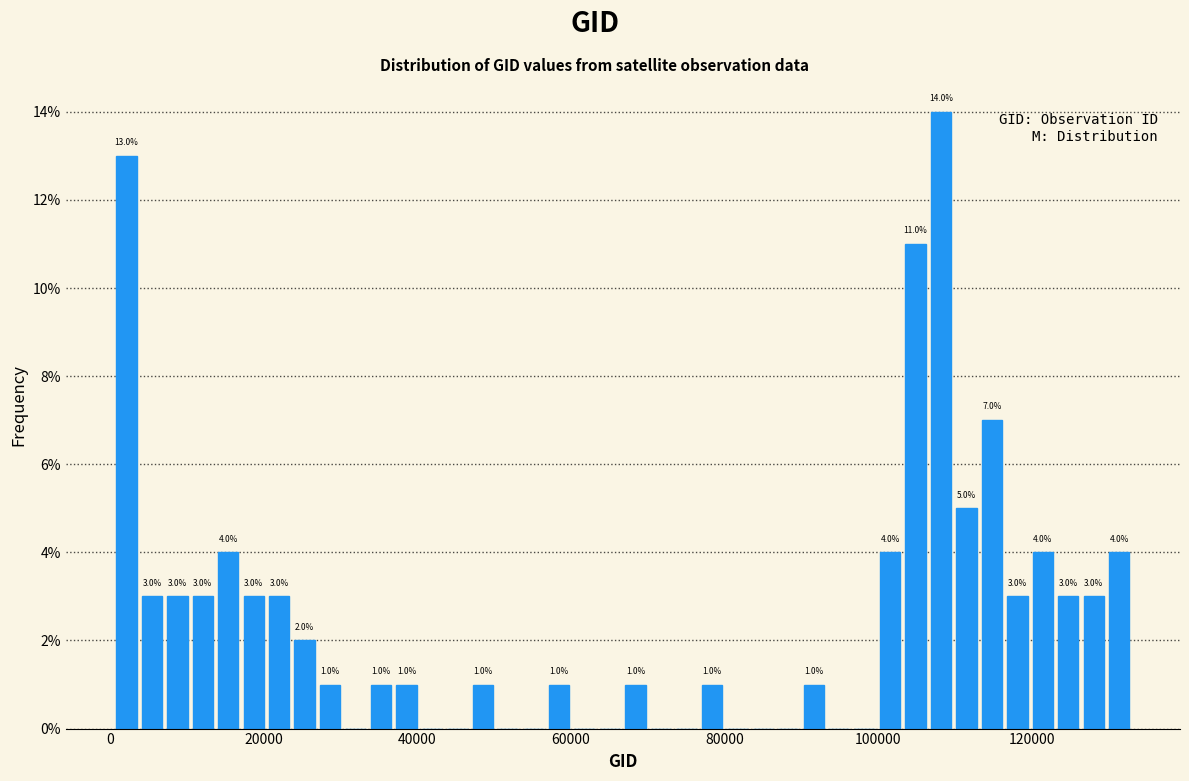

Around what value on the x-axis is the tallest bar? Give the approximate position of its centre, as read against the axis.

108000